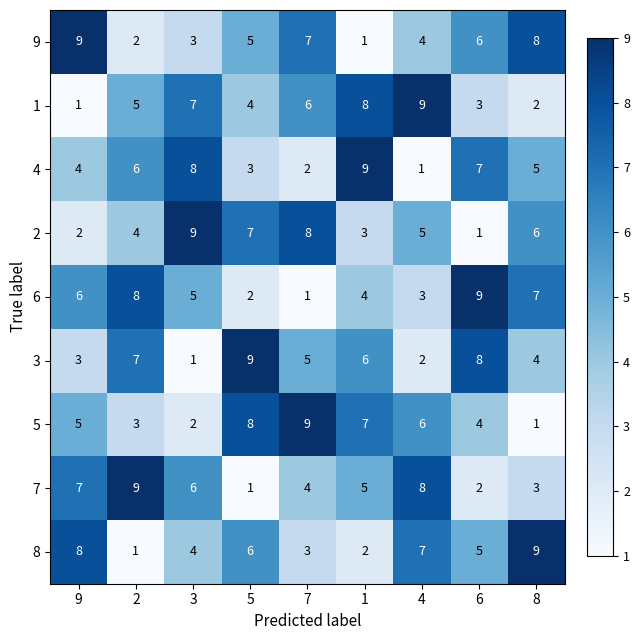

What is the total value across all series at 6?

45